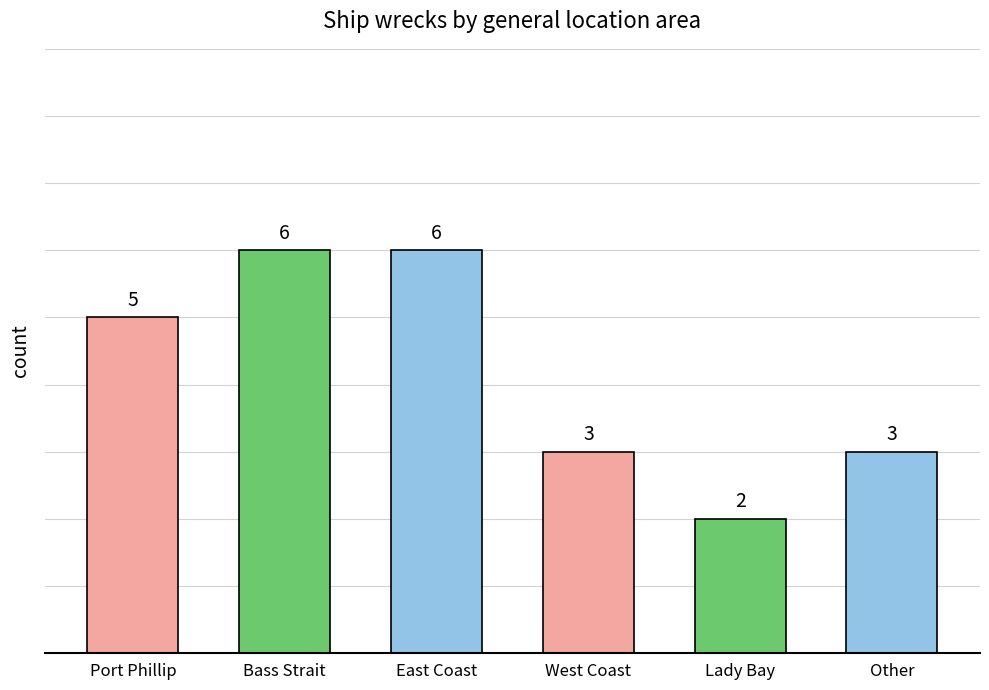

How many values are below 5?

3